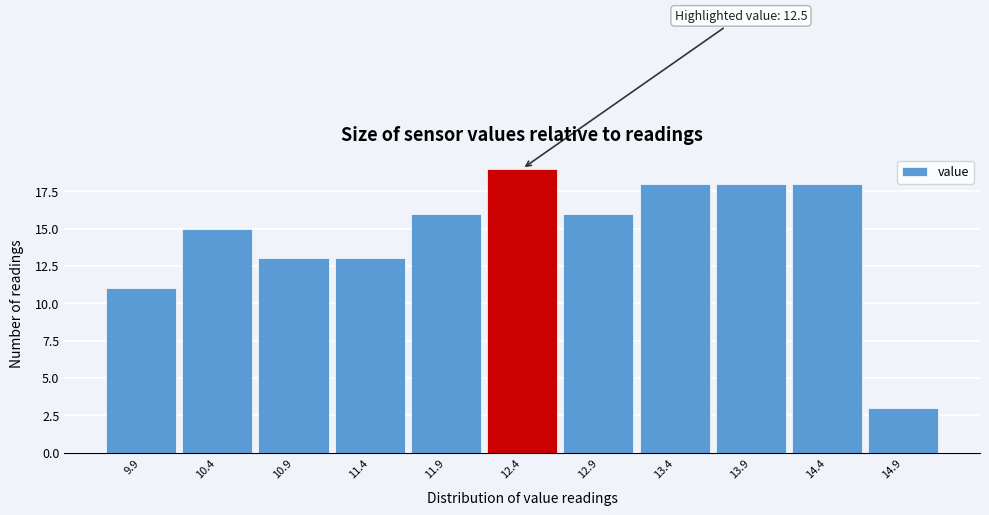

Over which range of the x-axis is the bar tallest?

12.15 to 12.65